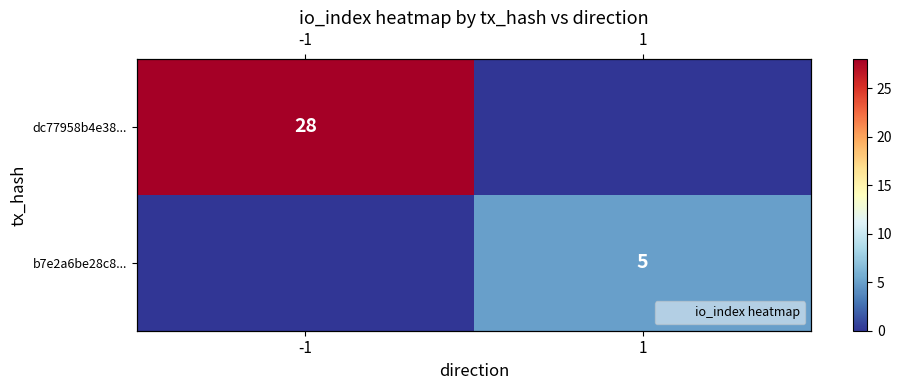

List the series in order of their overall mean, highest first.

dc77958b4e38..., b7e2a6be28c8...